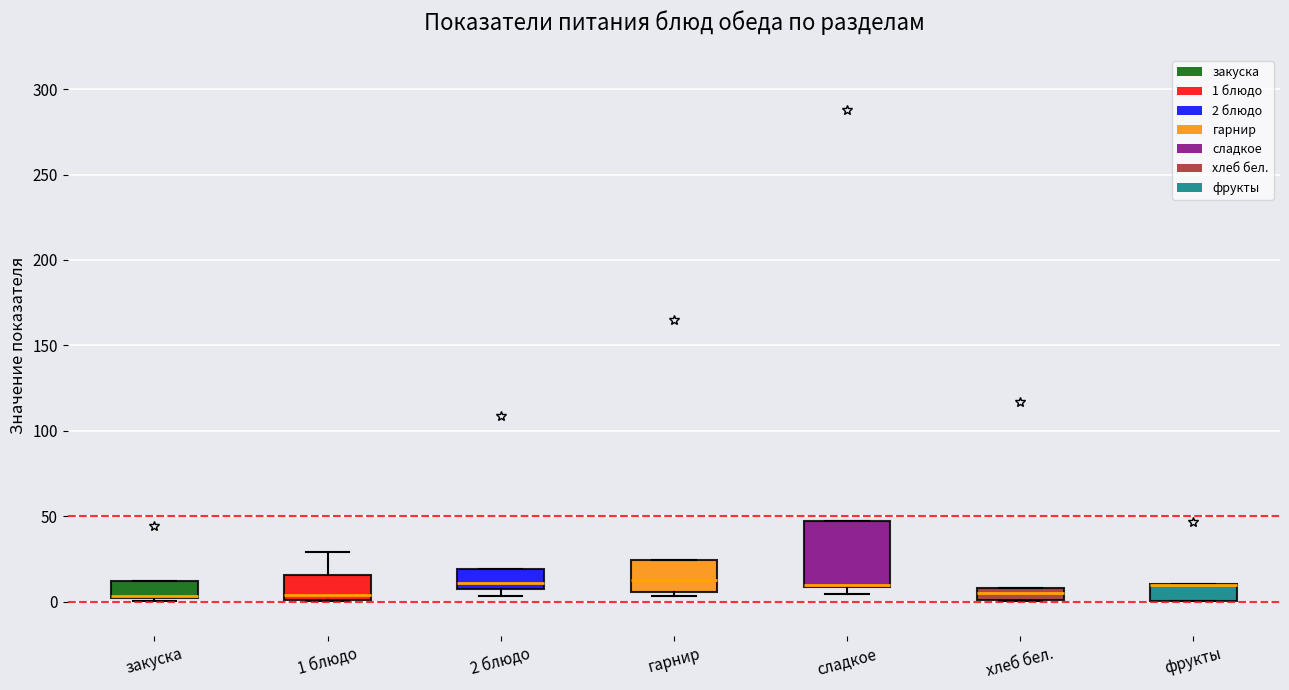

Where is the lower edge of the box for закуска on the y-axis? The values are not printed on the chart, so give them approximately, as read against the axis.

0